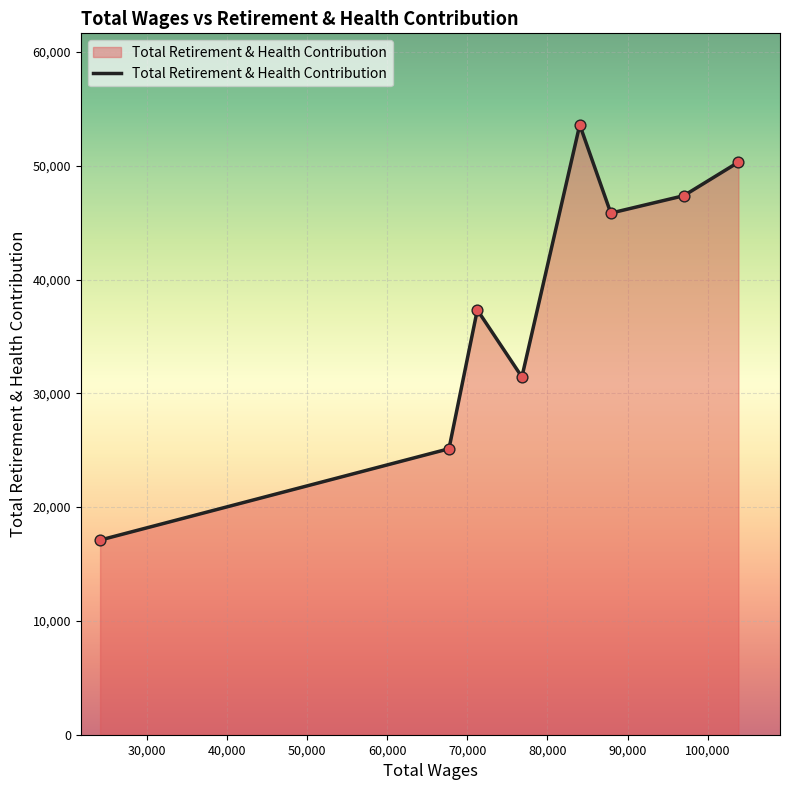

What is the greatest value displayed?

53597